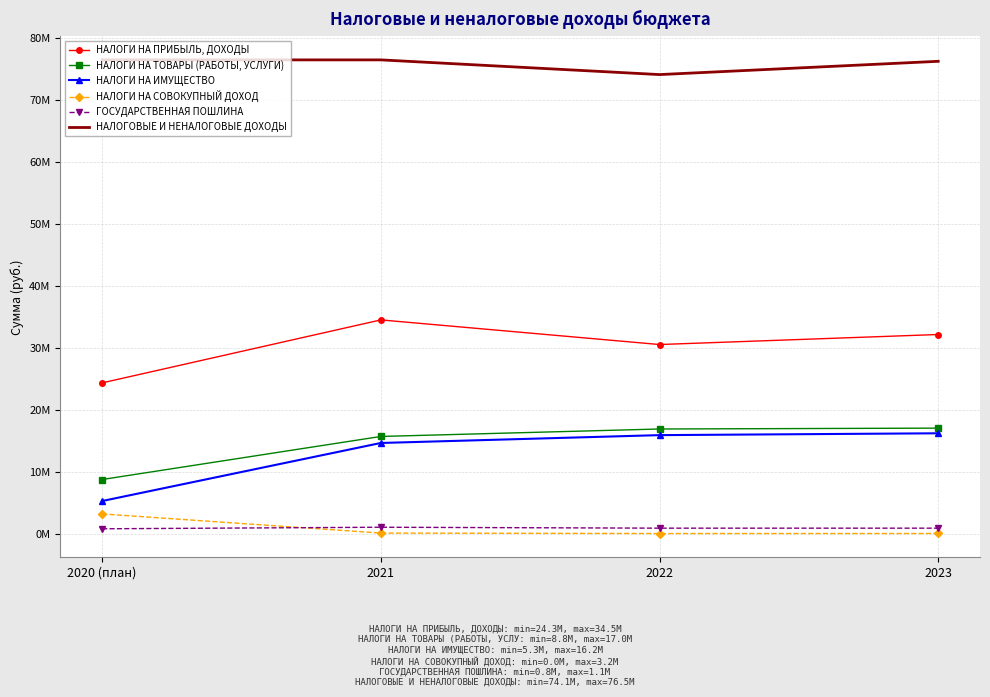

What are all the series names shown in the legend?

НАЛОГИ НА ПРИБЫЛЬ, ДОХОДЫ, НАЛОГИ НА ТОВАРЫ (РАБОТЫ, УСЛУГИ), НАЛОГИ НА ИМУЩЕСТВО, НАЛОГИ НА СОВОКУПНЫЙ ДОХОД, ГОСУДАРСТВЕННАЯ ПОШЛИНА, НАЛОГОВЫЕ И НЕНАЛОГОВЫЕ ДОХОДЫ